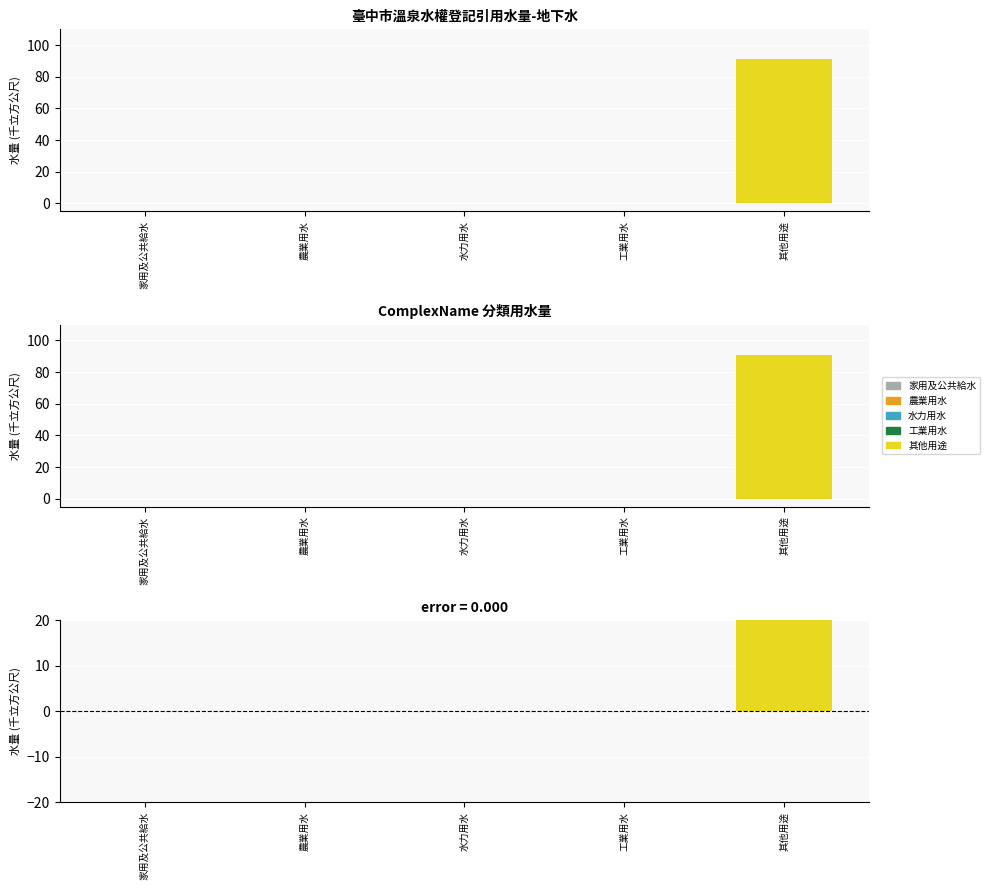

What is the label of the 1st bar from the left?

家用及公共給水